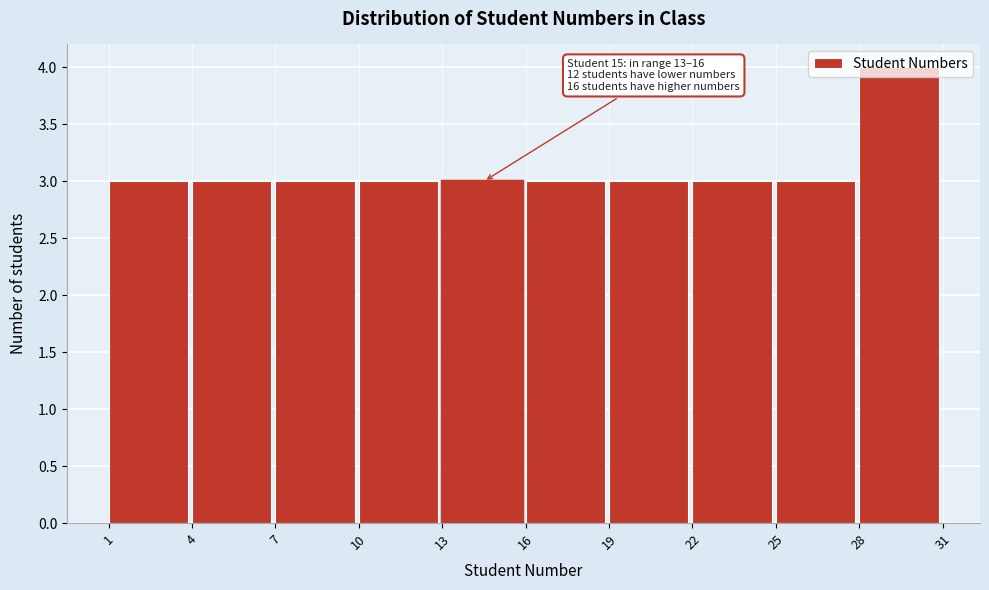

Which range on the x-axis has the tallest bar?

28 to 31